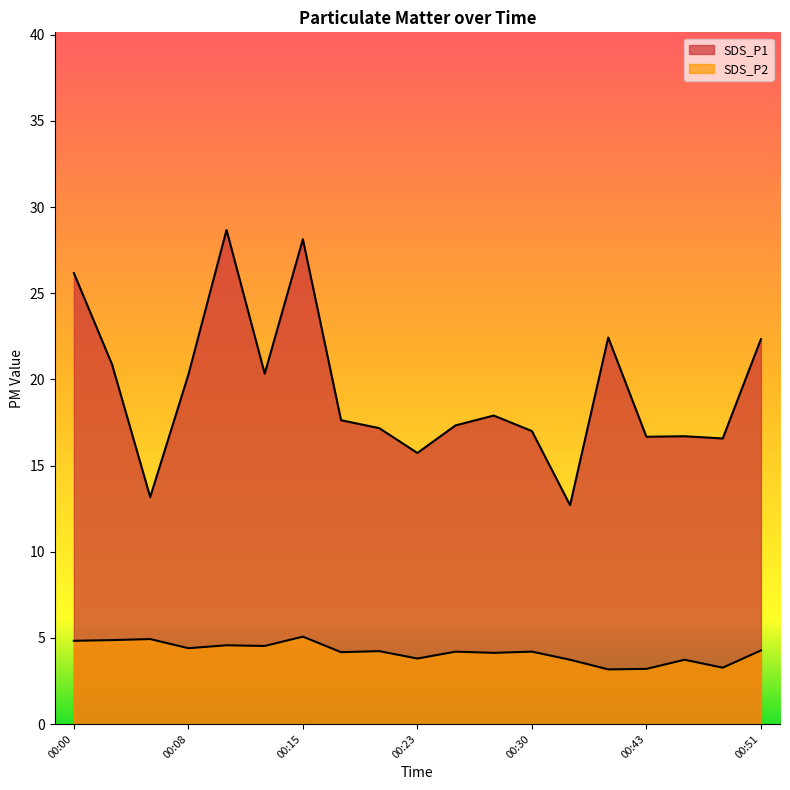

What is the sum of all SDS_P1 values?

367.8